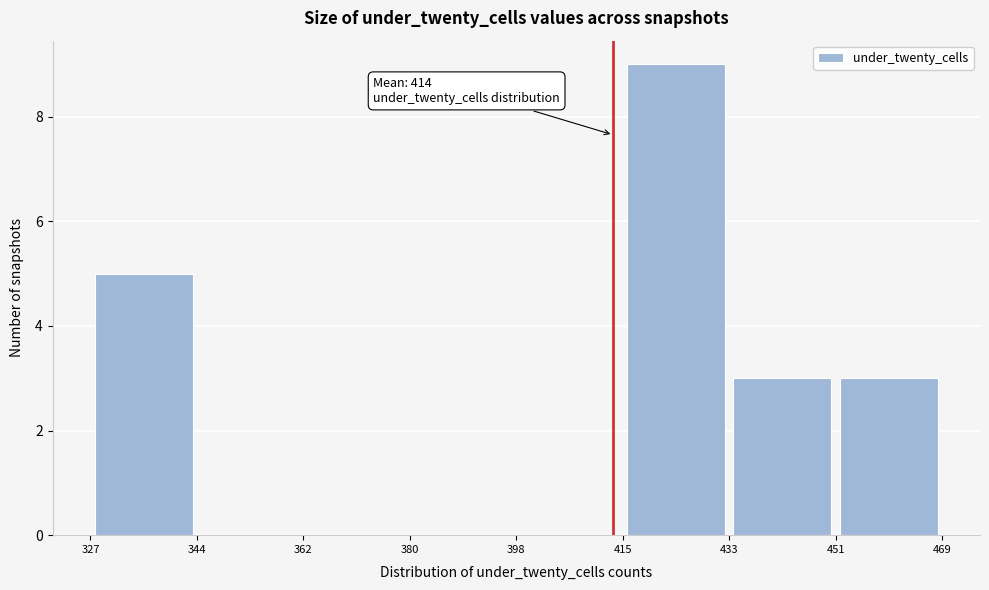

Over which range of the x-axis is the bar tallest?

415 to 433